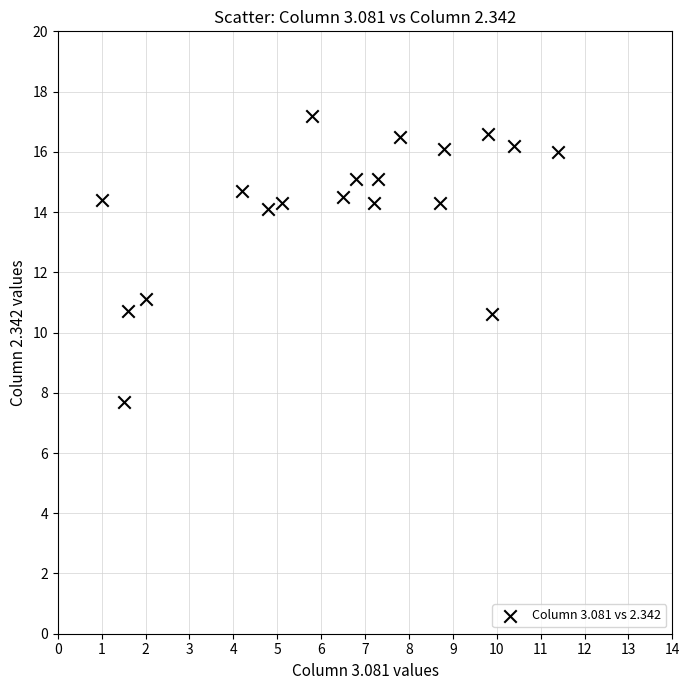

What is the range of X values (max minus min)?

10.4